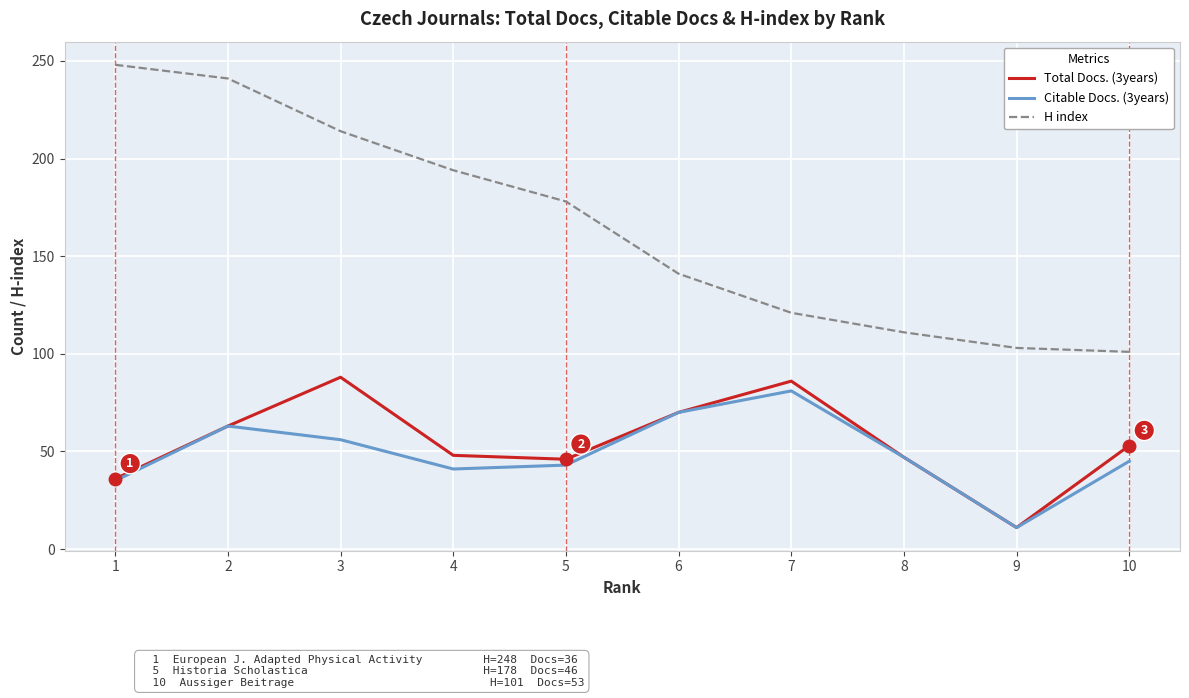

Where does the Total Docs. (3years) series first go above 53?

2